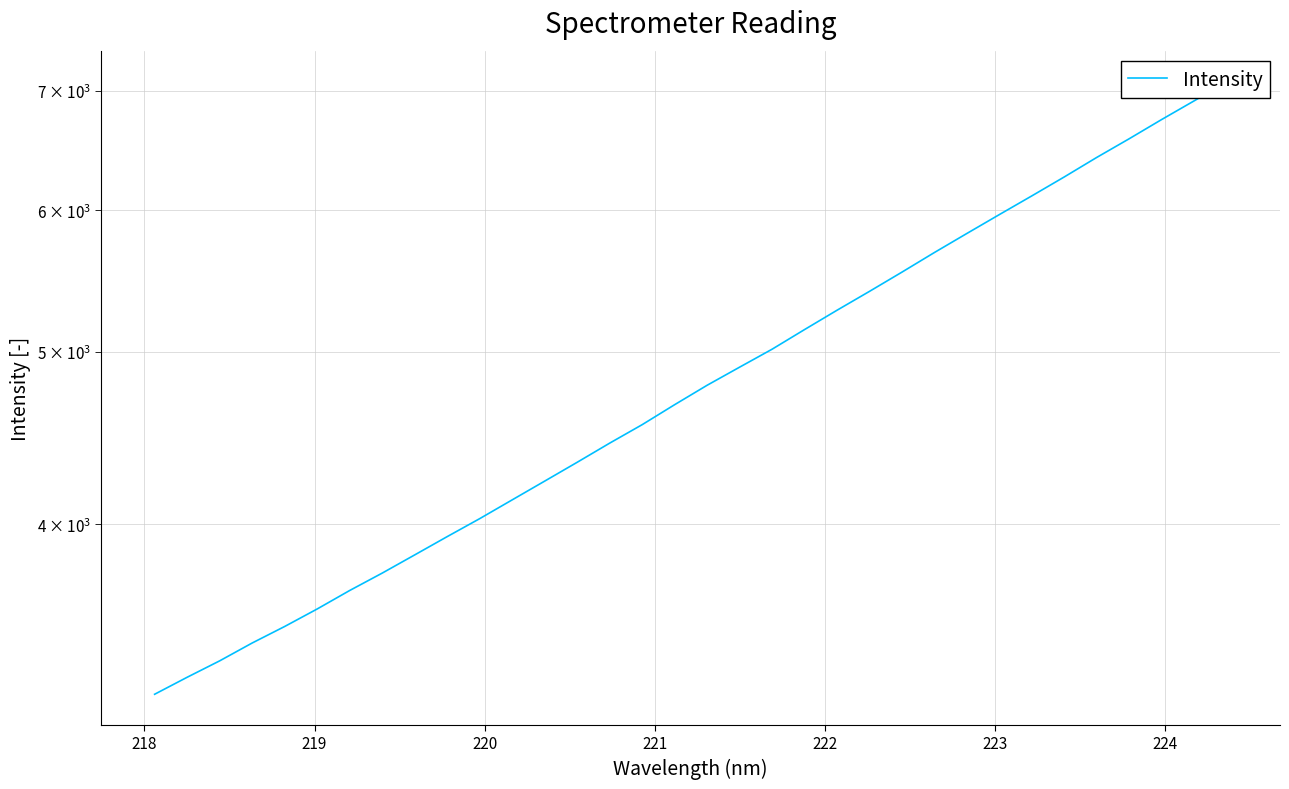

True or false: the data has more than 0 interior local peaks.

False